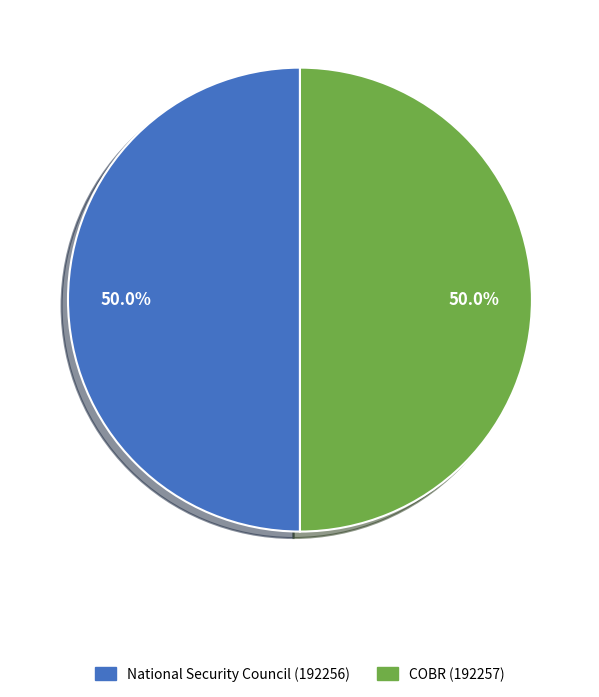

To the nearest percent, what portion does COBR (192257) represent?

50%